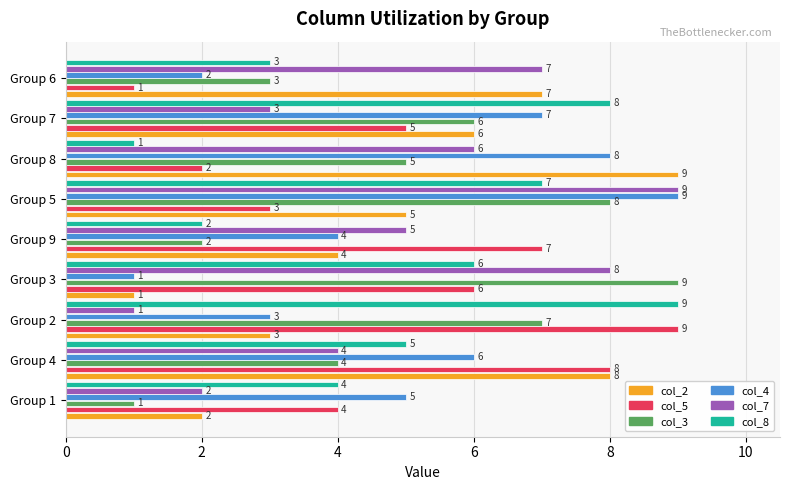

What is the difference between the maximum and minimum values in the col_3 series?

8